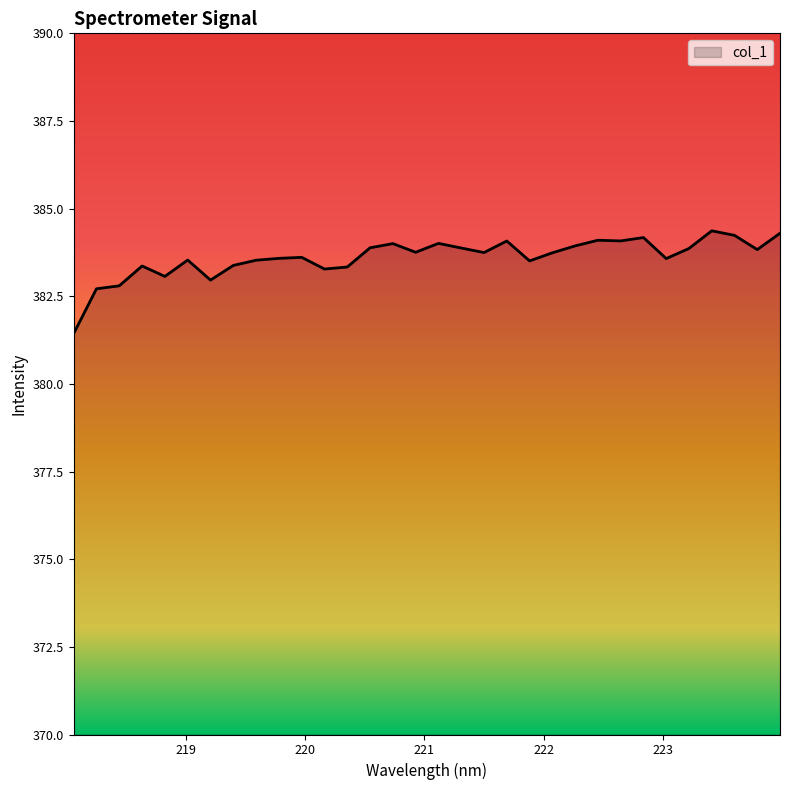

What is the difference between the maximum and minimum values?

2.9